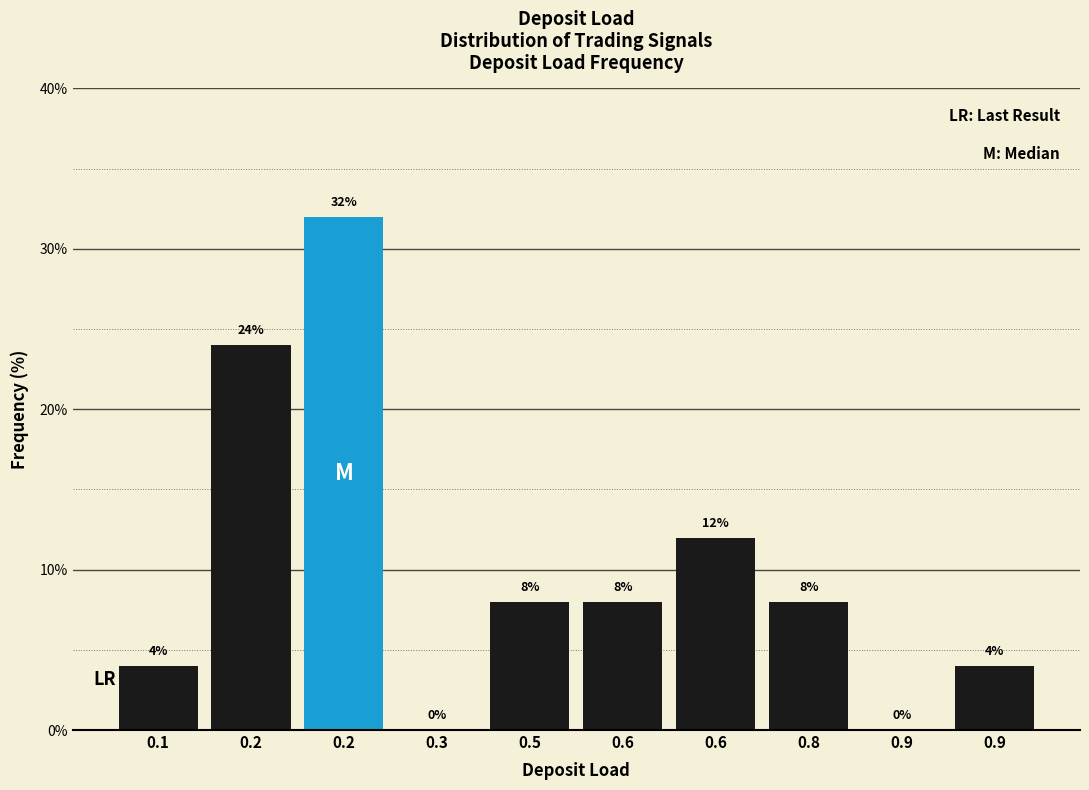

Are the bars horizontal?

No